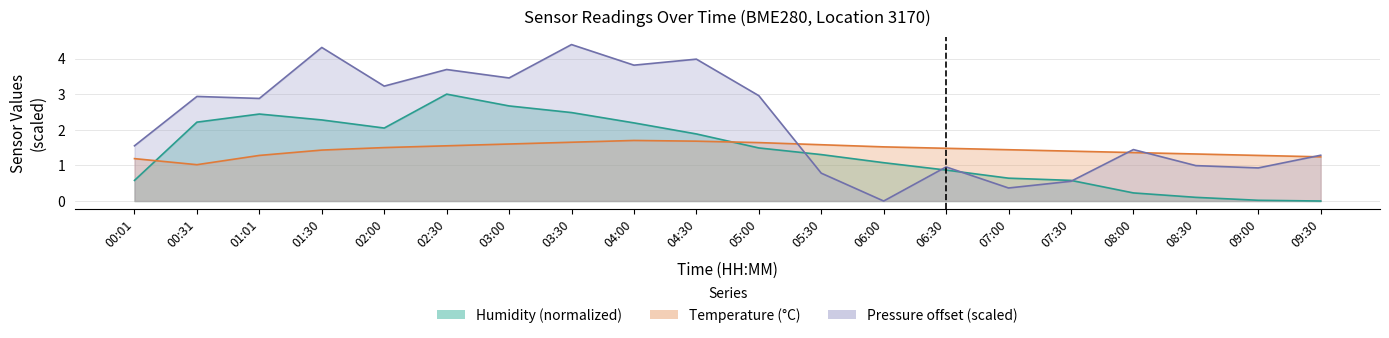

Which category has the highest value across all series?

03:30